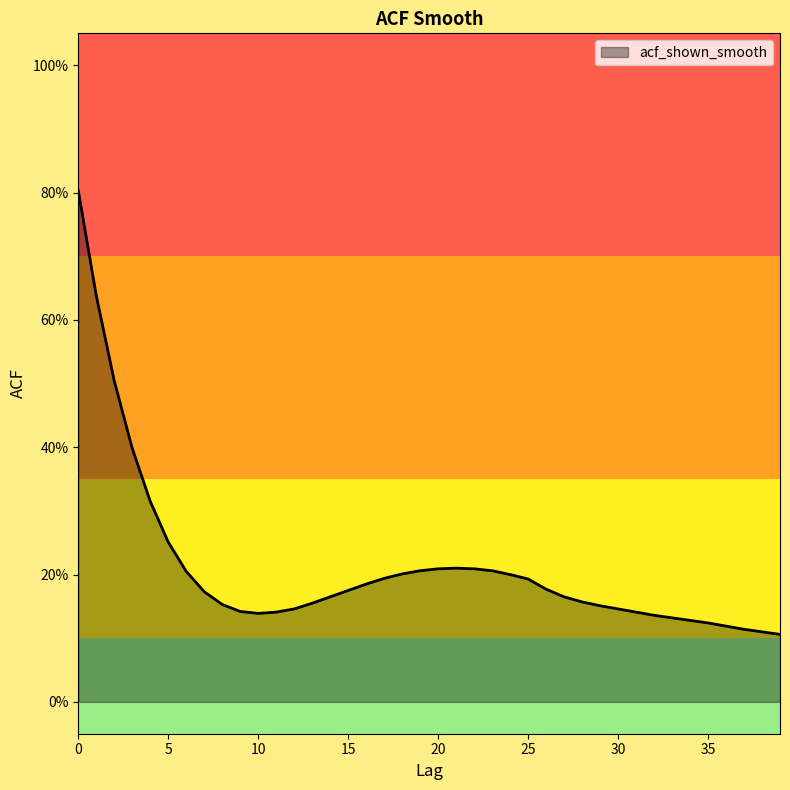

Does the chart display data point markers on the line(s)?

No